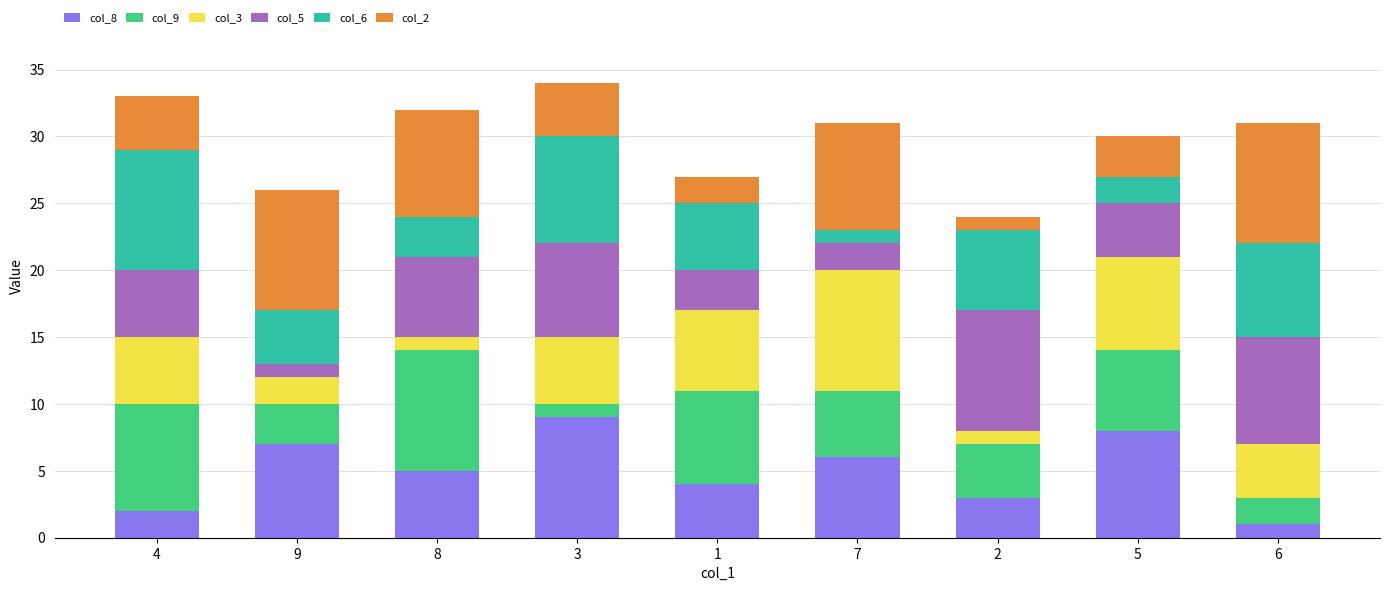

True or false: col_8 has a value of 9 at 8.

False